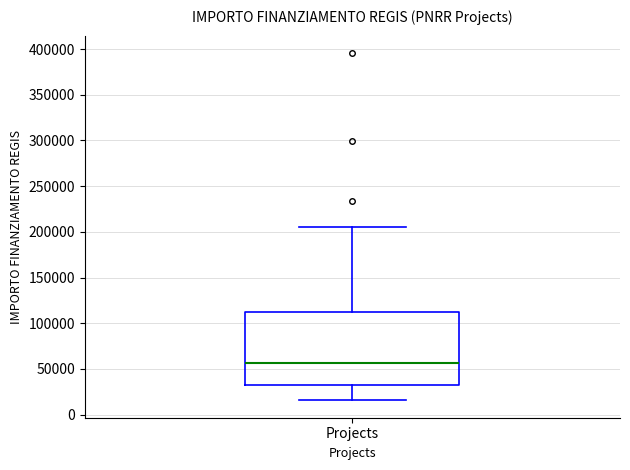

Read this box plot against the y-axis: the position of the median line, the range covered by the box, and the ends of both whiskers. The values are not printed on the chart, so give them approximately, as read against the axis.

median 55000, box 35000 to 115000, whiskers 15000 to 205000